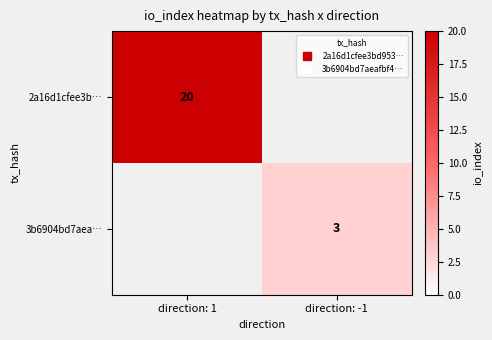

Which label corresponds to the smallest value in the chart?

direction: -1